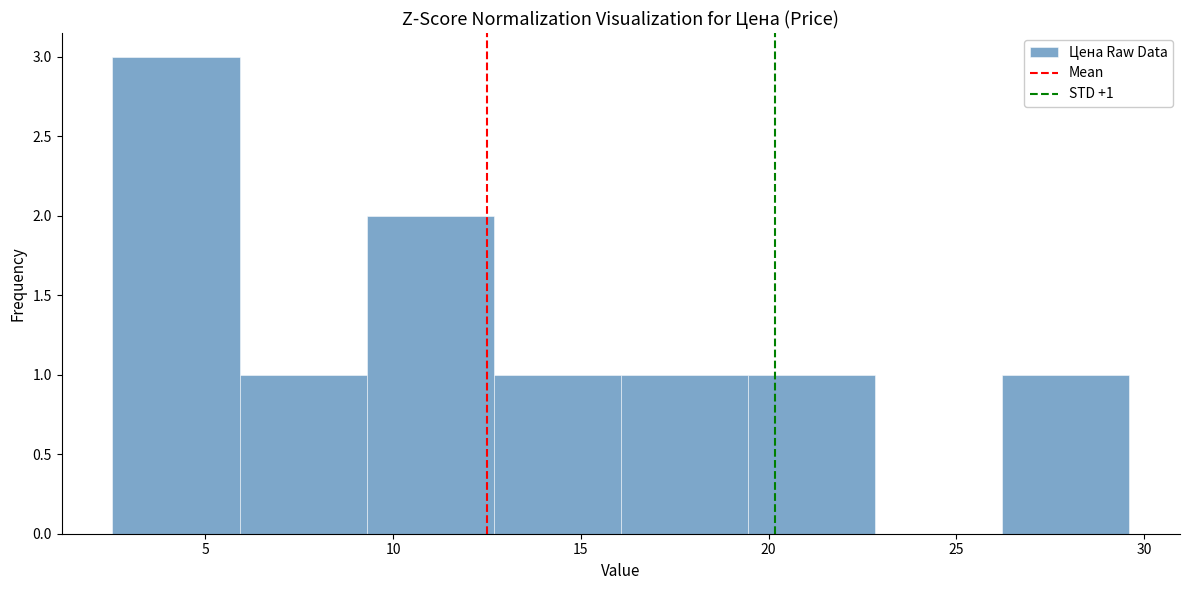

Which range on the x-axis has the tallest bar?

2.5 to 6.0